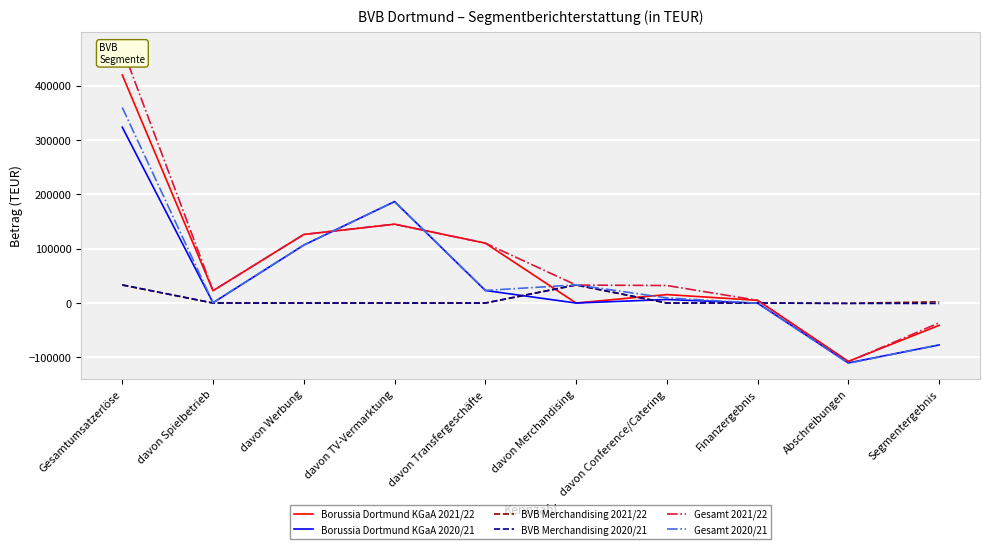

At which label is BVB Merchandising 2020/21 closest to 16323?

davon Spielbetrieb